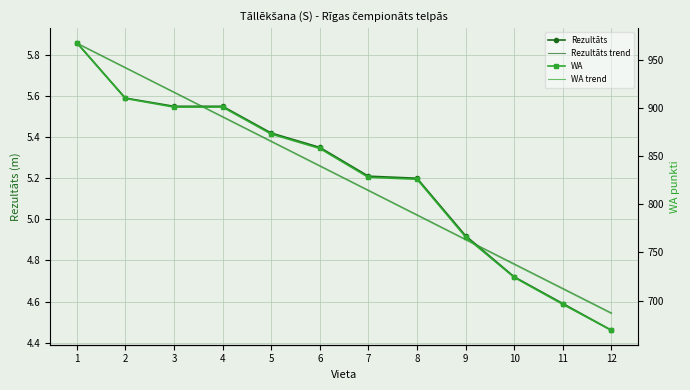

Reading left to right, list all the values displayed in this chart.

Rezultāts: 5.9	5.6	5.5	5.5	5.4	5.3	5.2	5.2	4.9	4.7	4.6	4.5
Rezultāts trend: 5.9	5.7	5.6	5.5	5.4	5.3	5.1	5.0	4.9	4.8	4.7	4.5
WA: 968.0	910.0	901.0	901.0	873.0	858.0	828.0	826.0	766.0	724.0	696.0	669.0
WA trend: 967.1	941.5	916.0	890.5	865.0	839.4	813.9	788.4	762.9	737.3	711.8	686.3